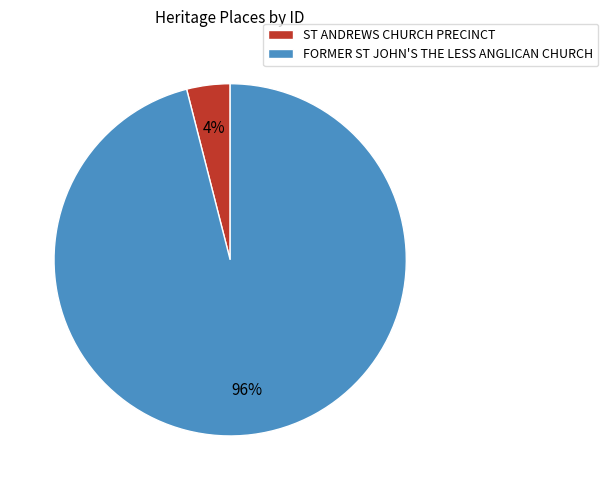

Rank the categories by value from highest to lowest.

FORMER ST JOHN'S THE LESS ANGLICAN CHURCH, ST ANDREWS CHURCH PRECINCT